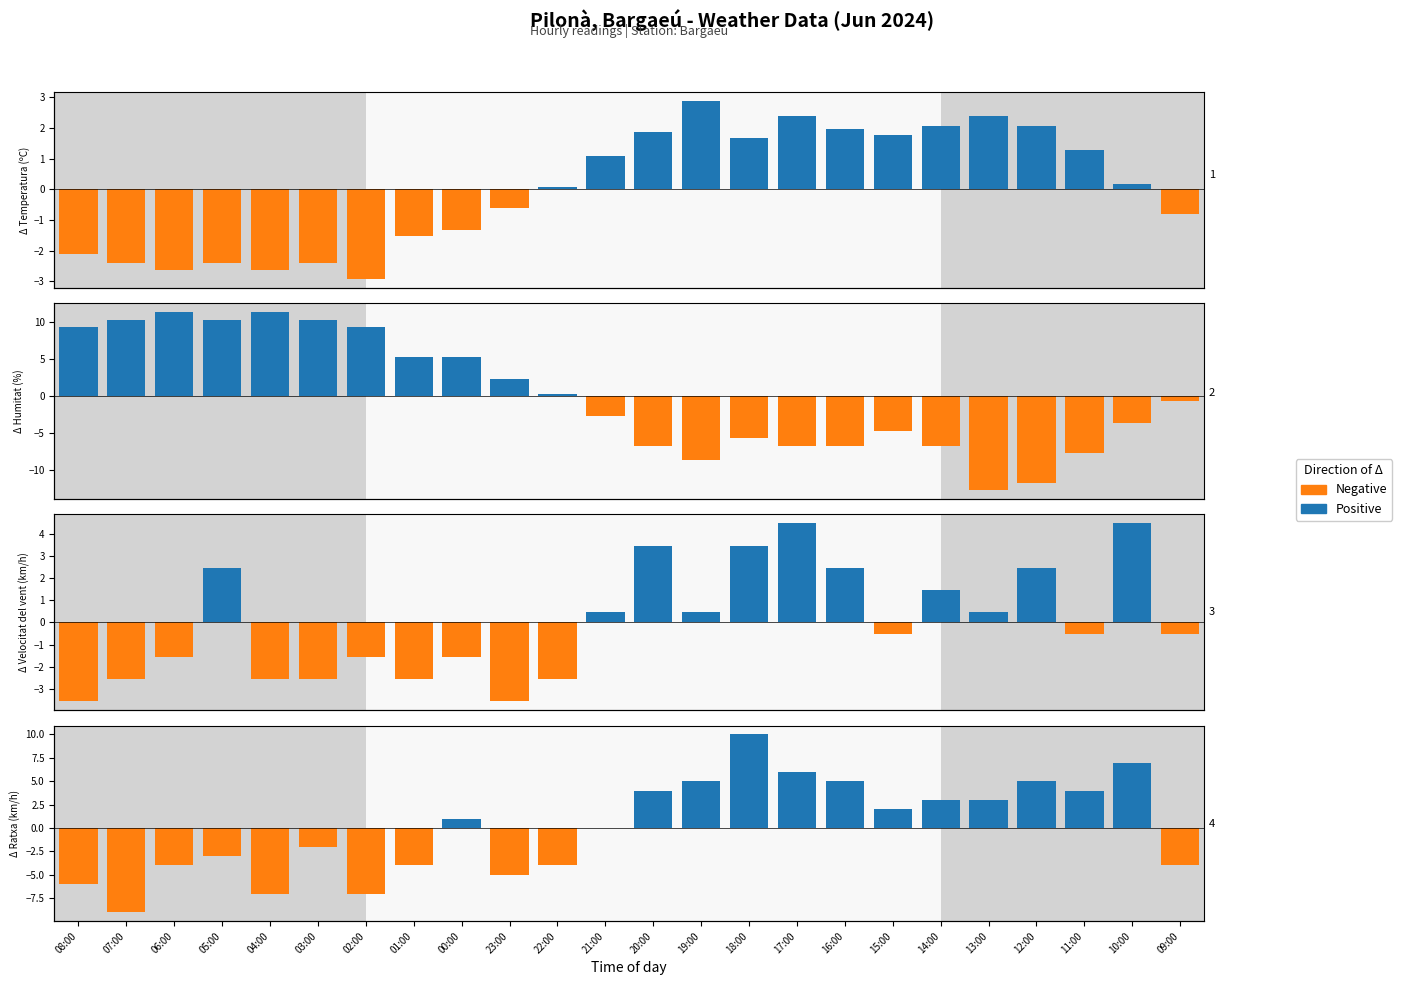

Does the chart contain stacked bars?

No